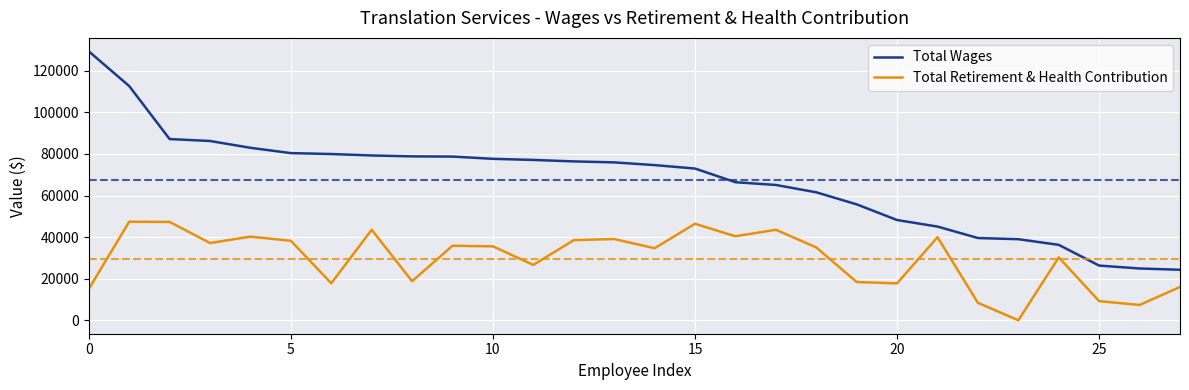

True or false: Total Retirement & Health Contribution and Total Wages cross at least once.

False